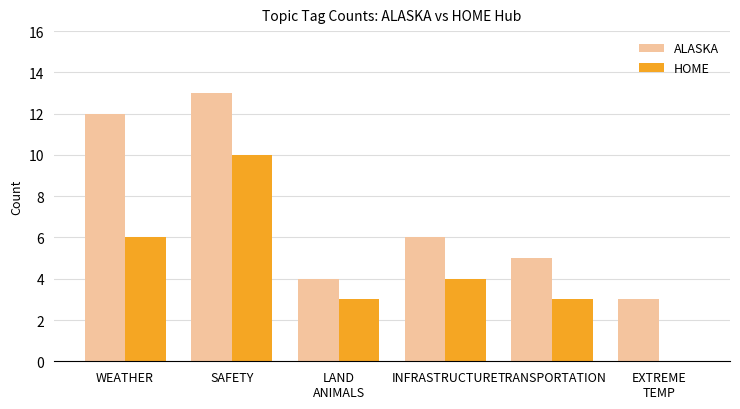

Is it true that HOME equals 6 at WEATHER?

True